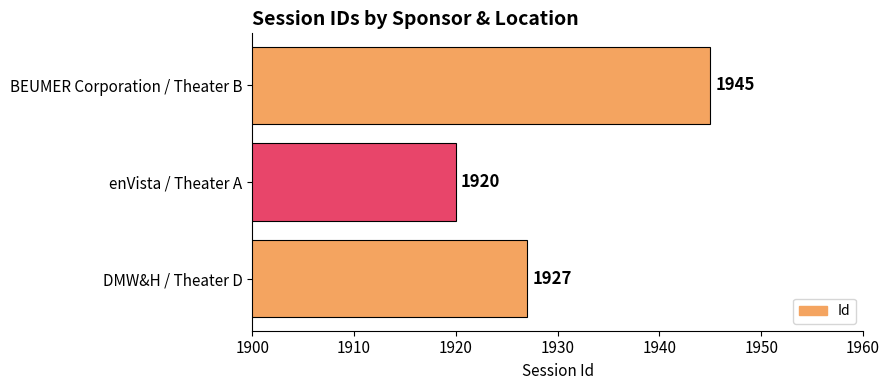

List the labels in order of value, smallest first.

enVista / Theater A, DMW&H / Theater D, BEUMER Corporation / Theater B